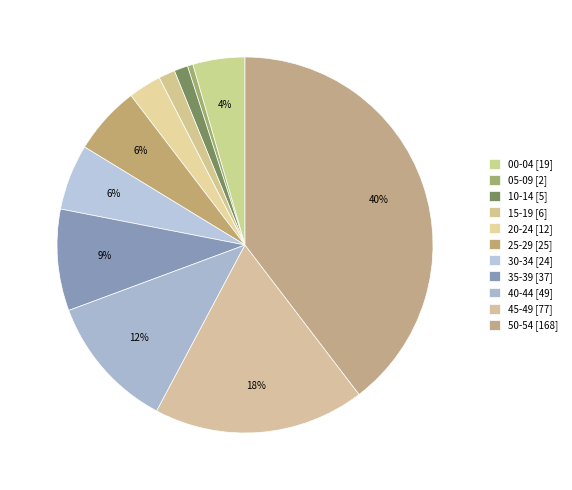

To the nearest percent, what portion does 45-49 represent?

18%